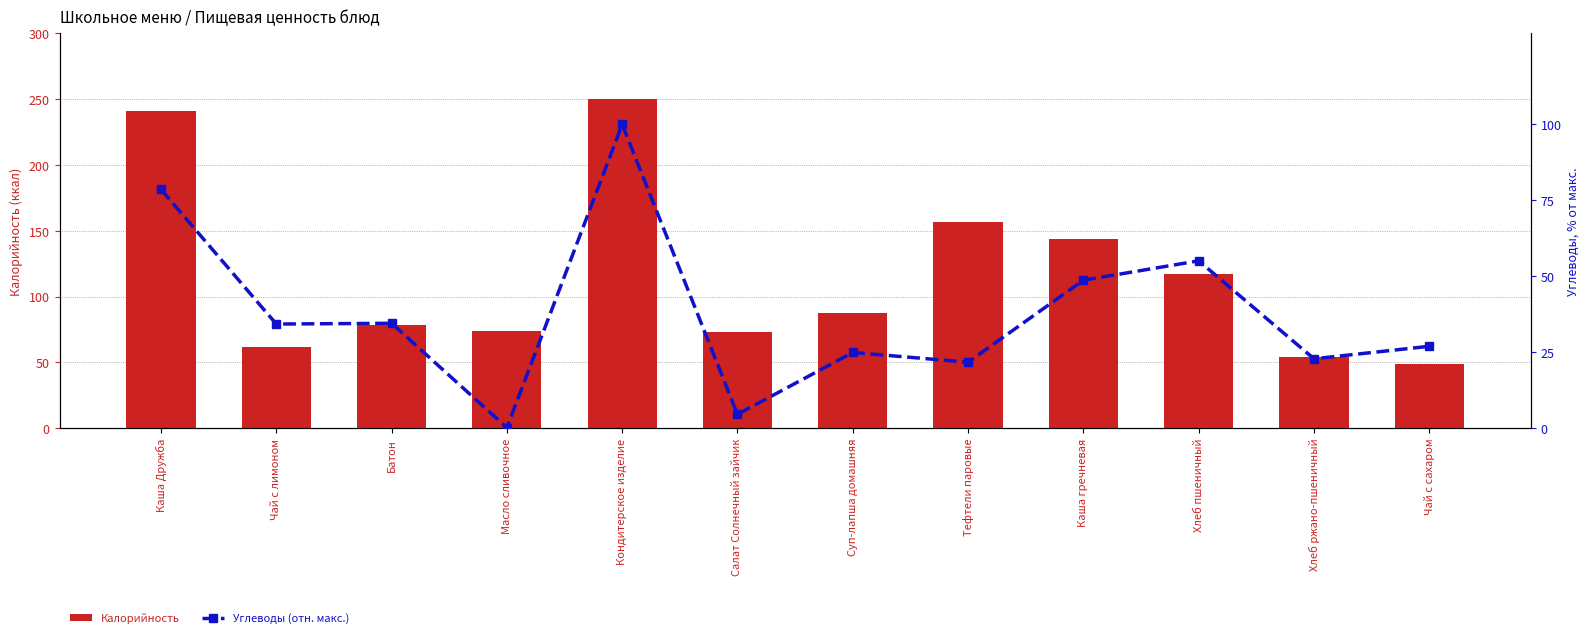

Read the Калорийность value at Каша гречневая.

144.1